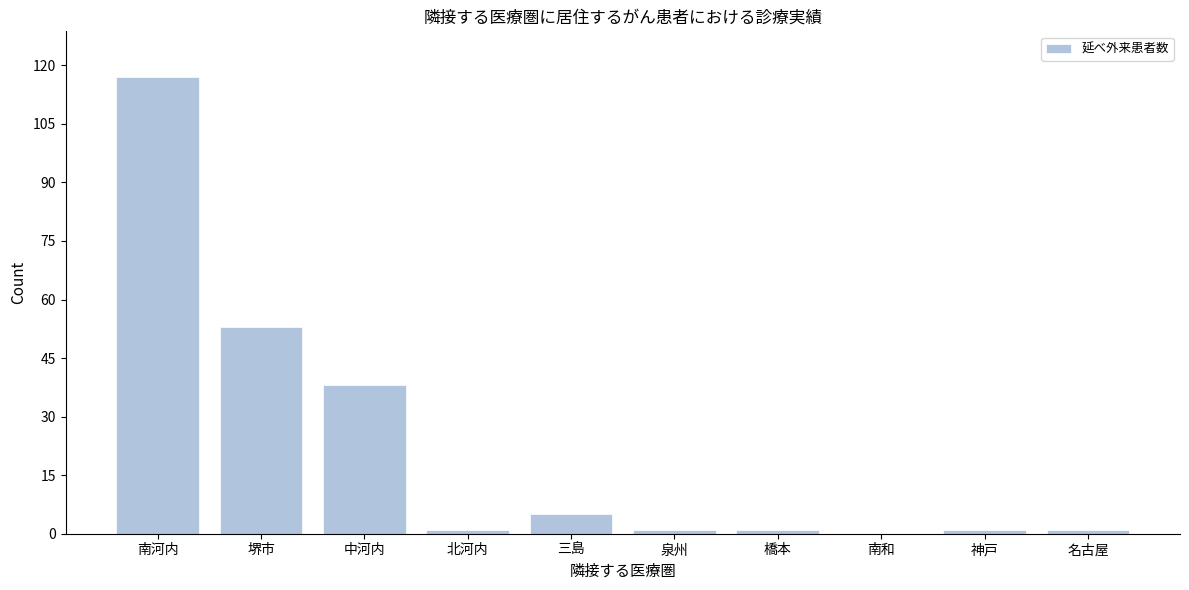

Reading left to right, extract all data points from this chart.

南河内=117	堺市=53	中河内=38	北河内=1	三島=5	泉州=1	橋本=1	南和=0	神戸=1	名古屋=1